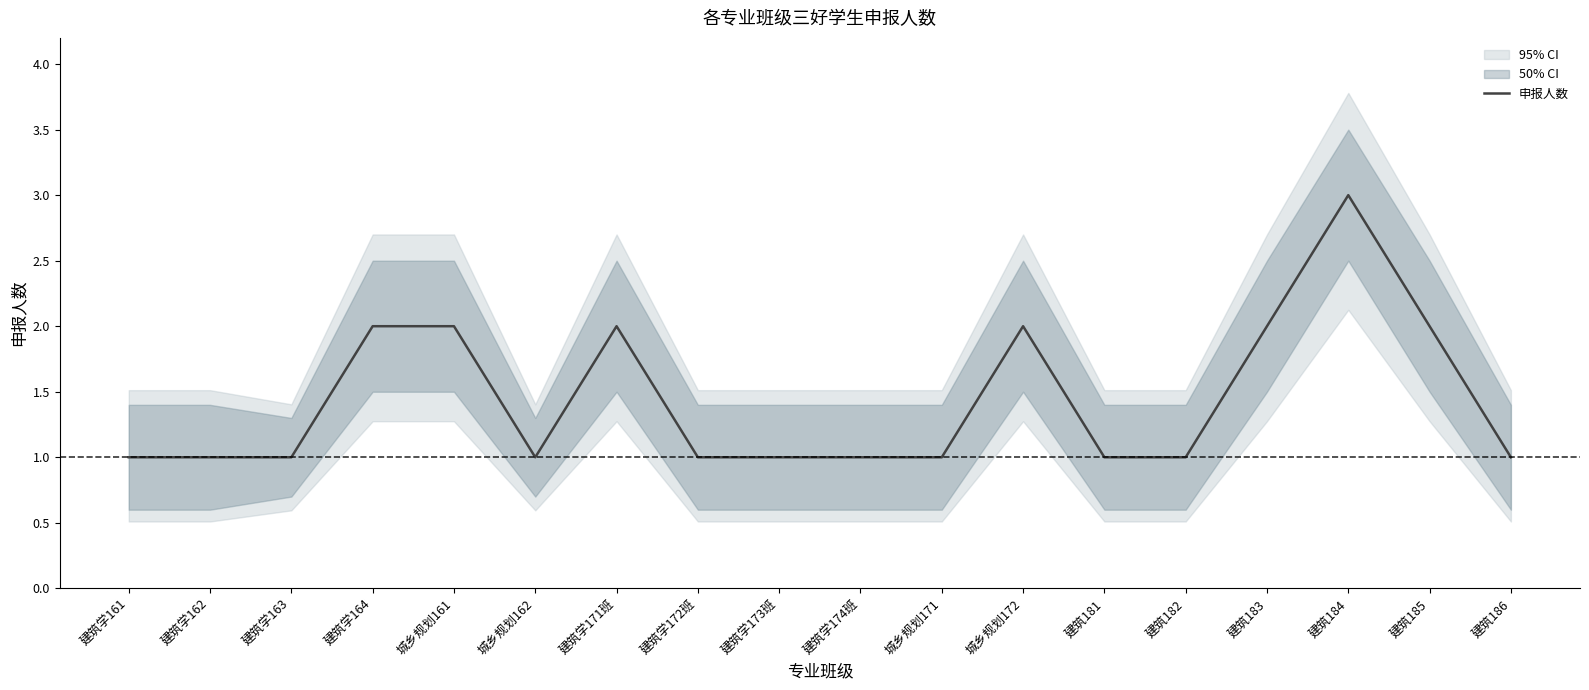

True or false: the data shows 1 at 建筑186.

True